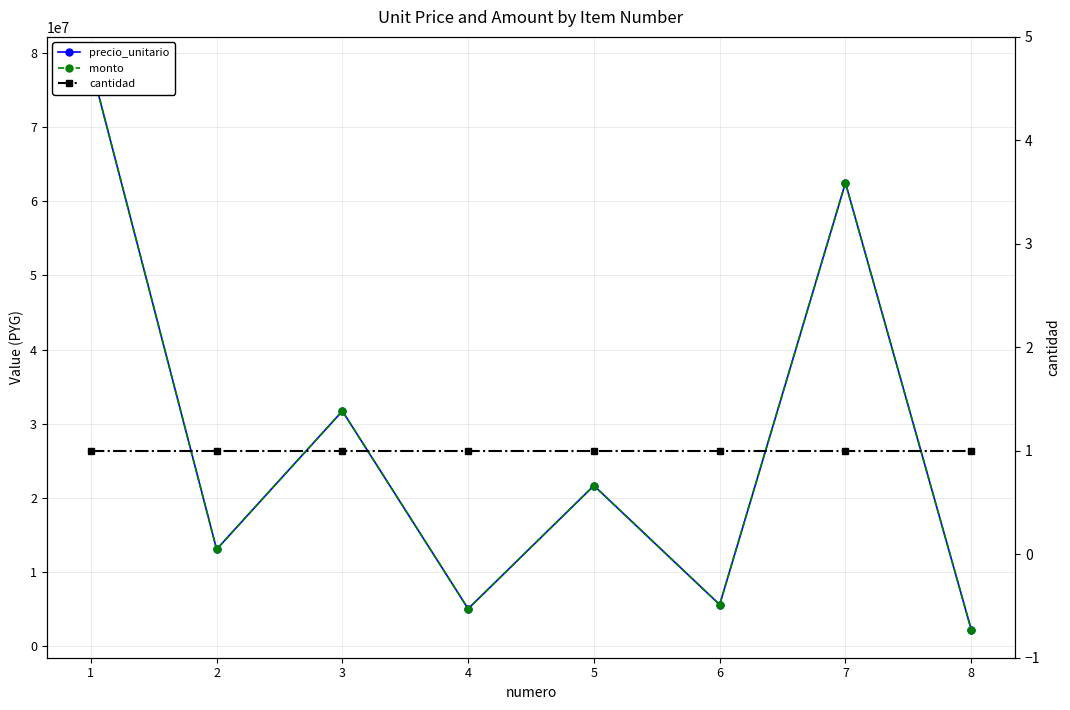

True or false: precio_unitario has a value of 33521093 at 5.

False